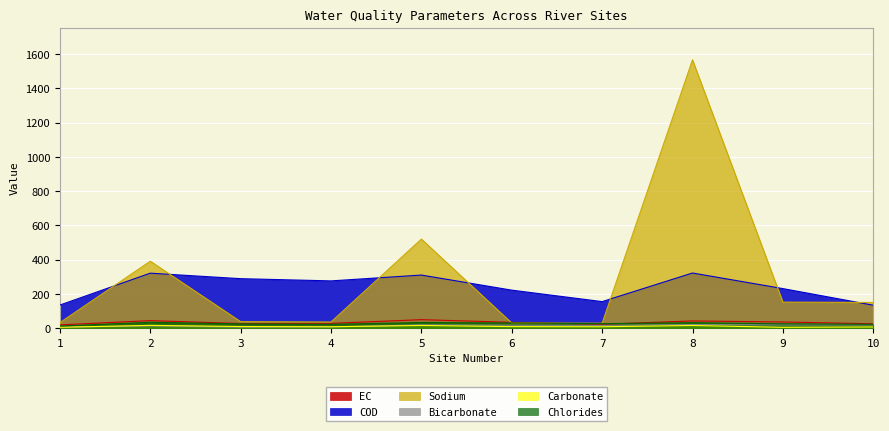

How many values in the Chlorides series exceed 26?

5